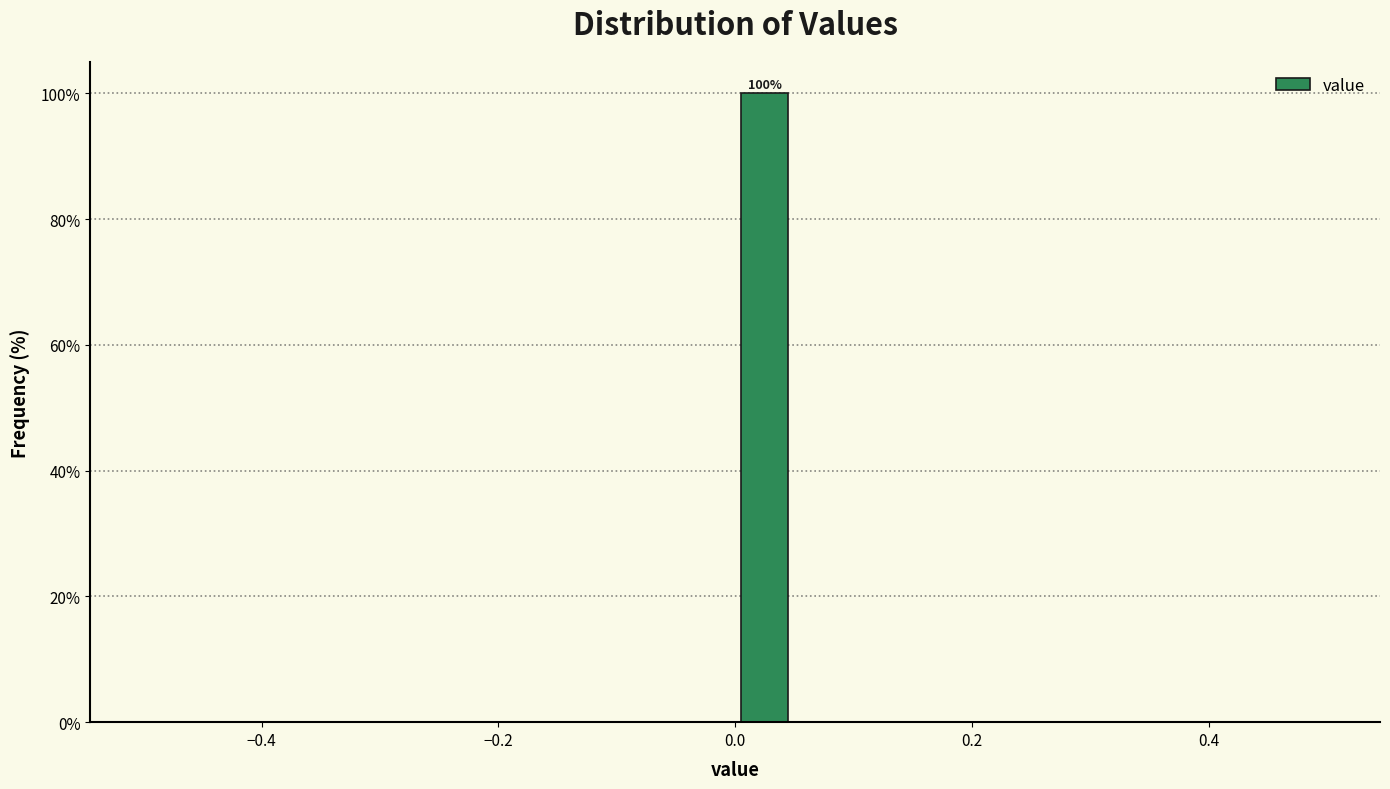

Read against the x-axis, roughly where is the centre of the tallest bar?

0.02